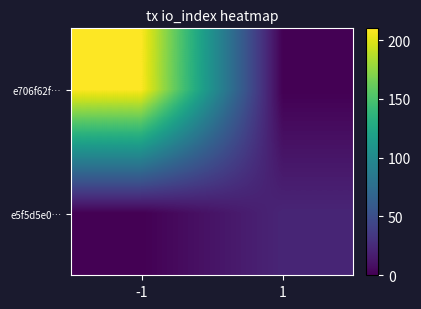

Reading left to right, what are all the values shown in this chart?

e706f62f…: -1=210	1=0
e5f5d5e0…: -1=0	1=22